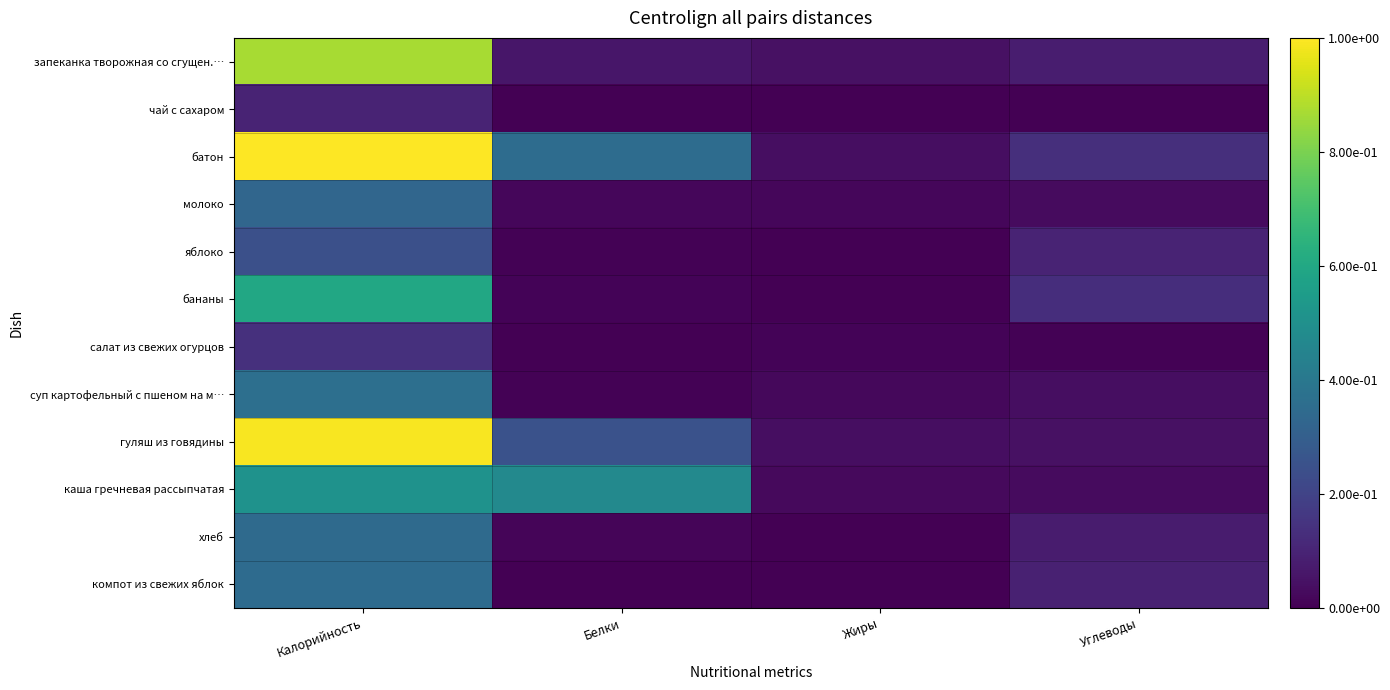

Which series changed the most between Белки and Углеводы?

каша гречневая рассыпчатая